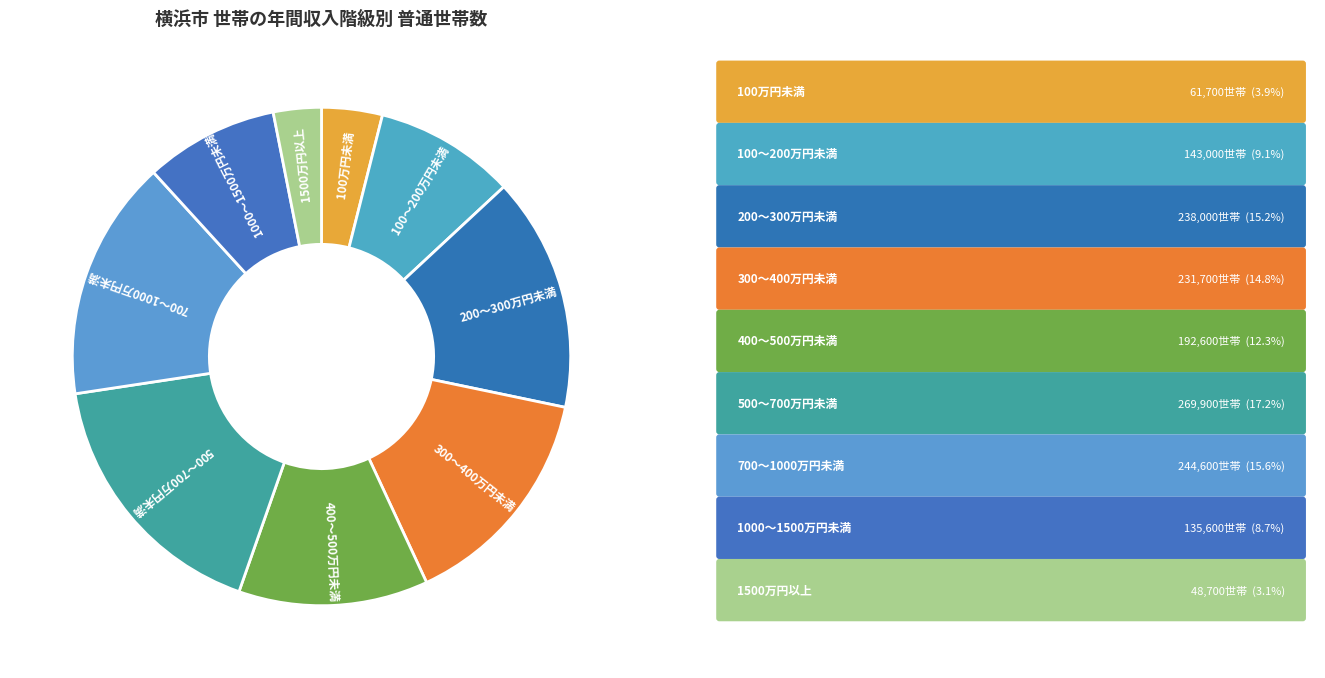

Does any single category account for the majority?

No